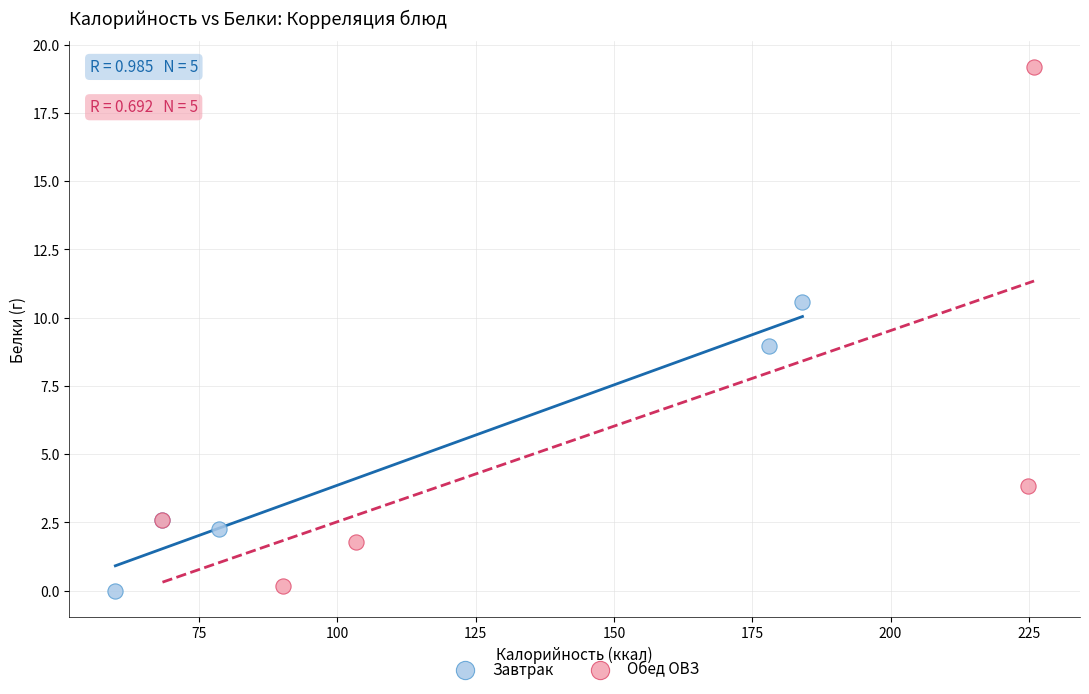

Which series reaches the maximum Y coordinate?

Обед ОВЗ